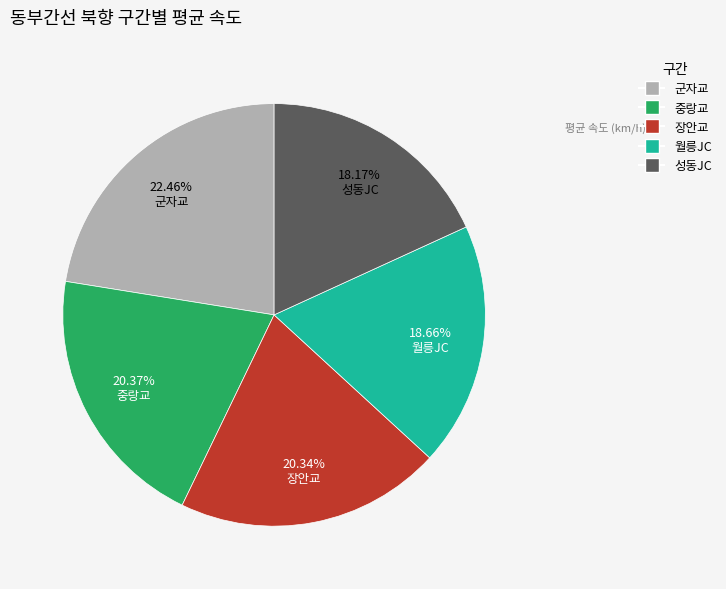

To the nearest percent, what is the difference between the largest and smallest slice percentages?

4%